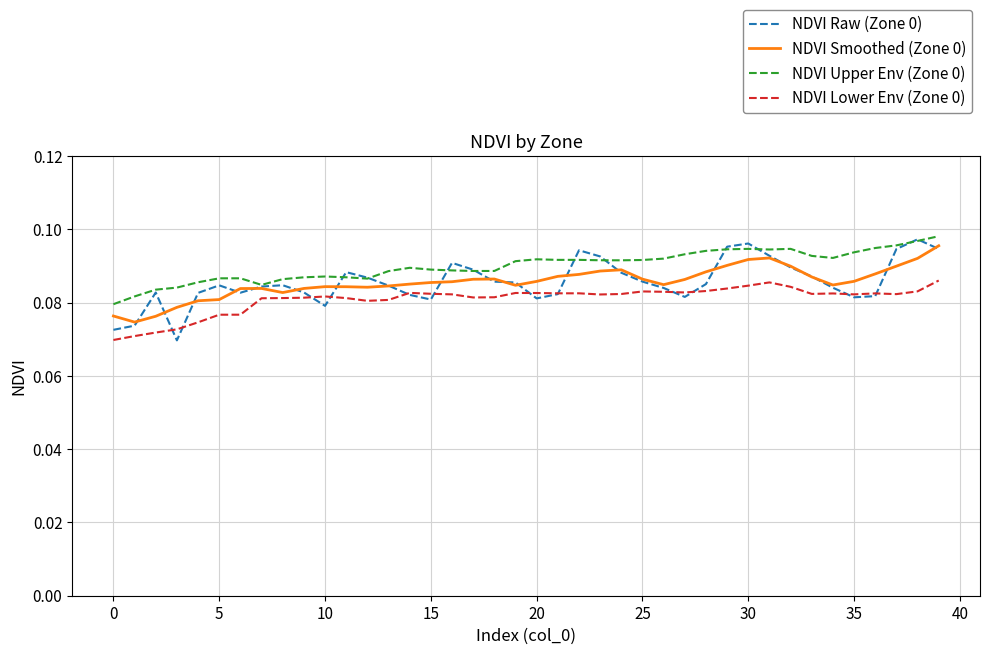

Which series has the largest range (max minus min)?

NDVI Raw (Zone 0)